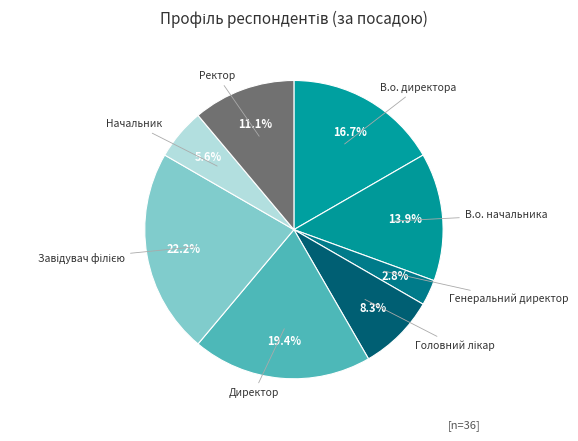

Which category has the smallest portion of the pie?

Генеральний директор